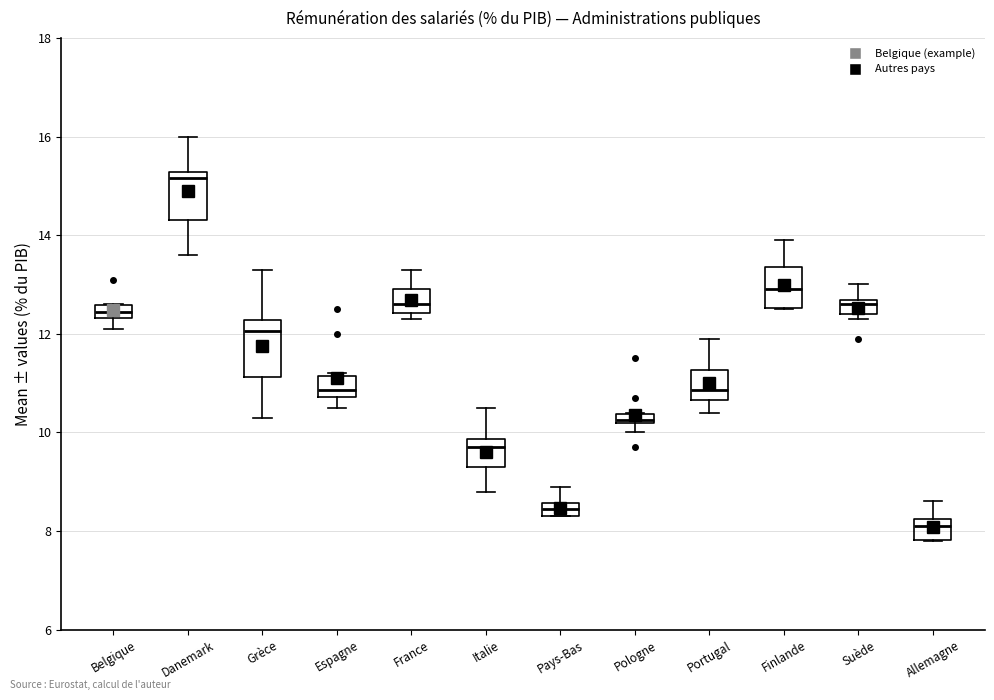

Where does the upper whisker of the box for Finlande end on the y-axis? The values are not printed on the chart, so give them approximately, as read against the axis.

14.0